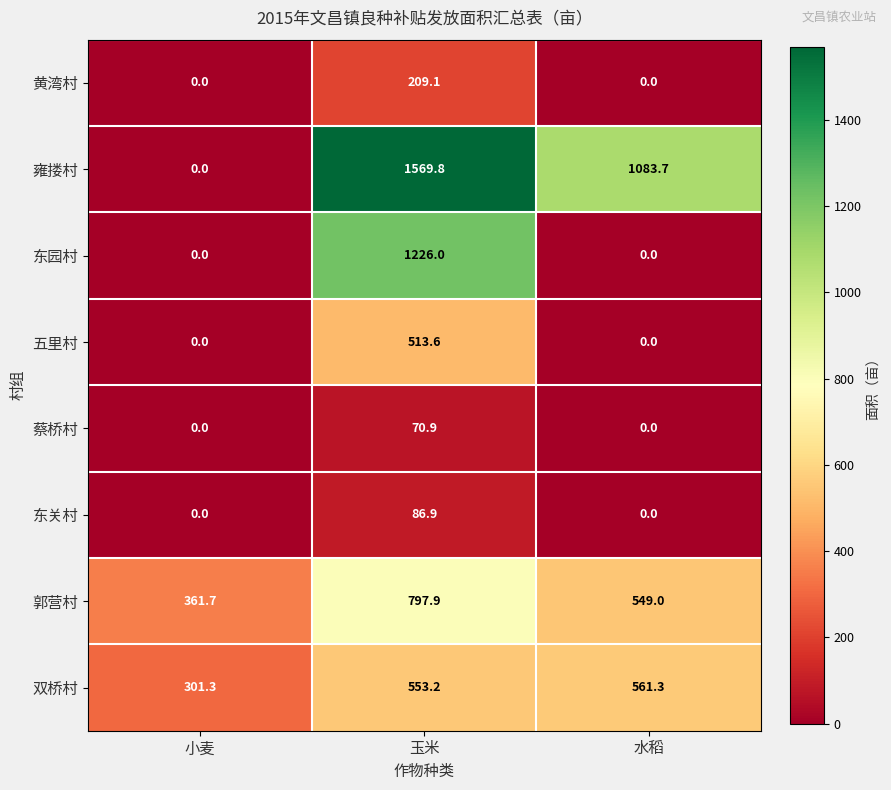

The value of 郭营村 at 玉米 is 797.9. True or false?

True